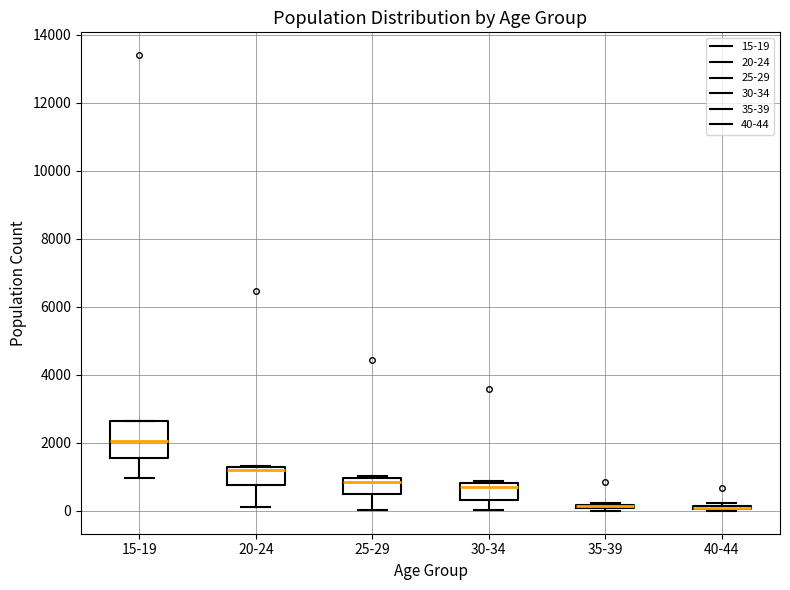

Comparing the boxes themselves (not the whiskers), which one is the tallest?

15-19